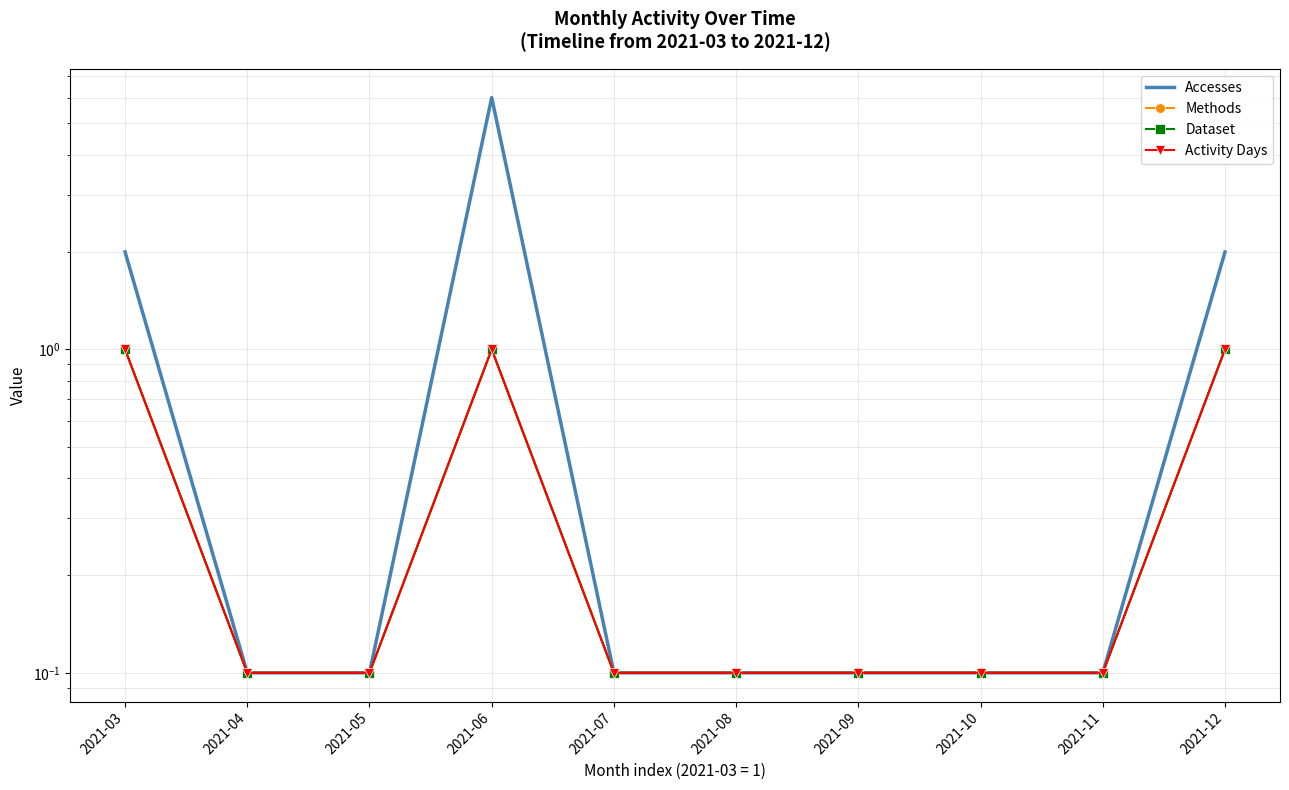

How many data points does each series have?

10